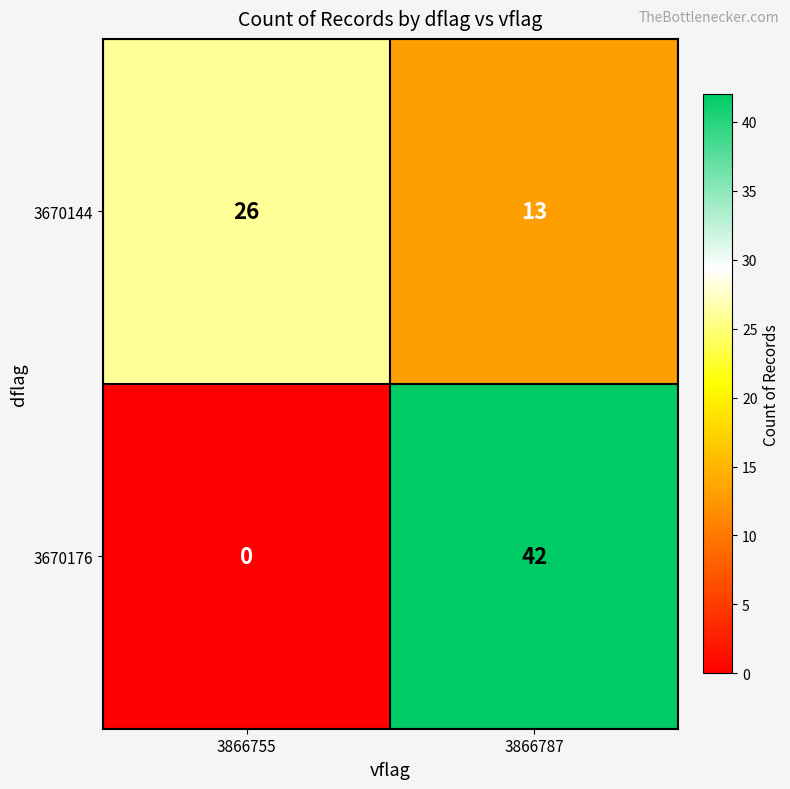

How many distinct data groups are displayed?

2